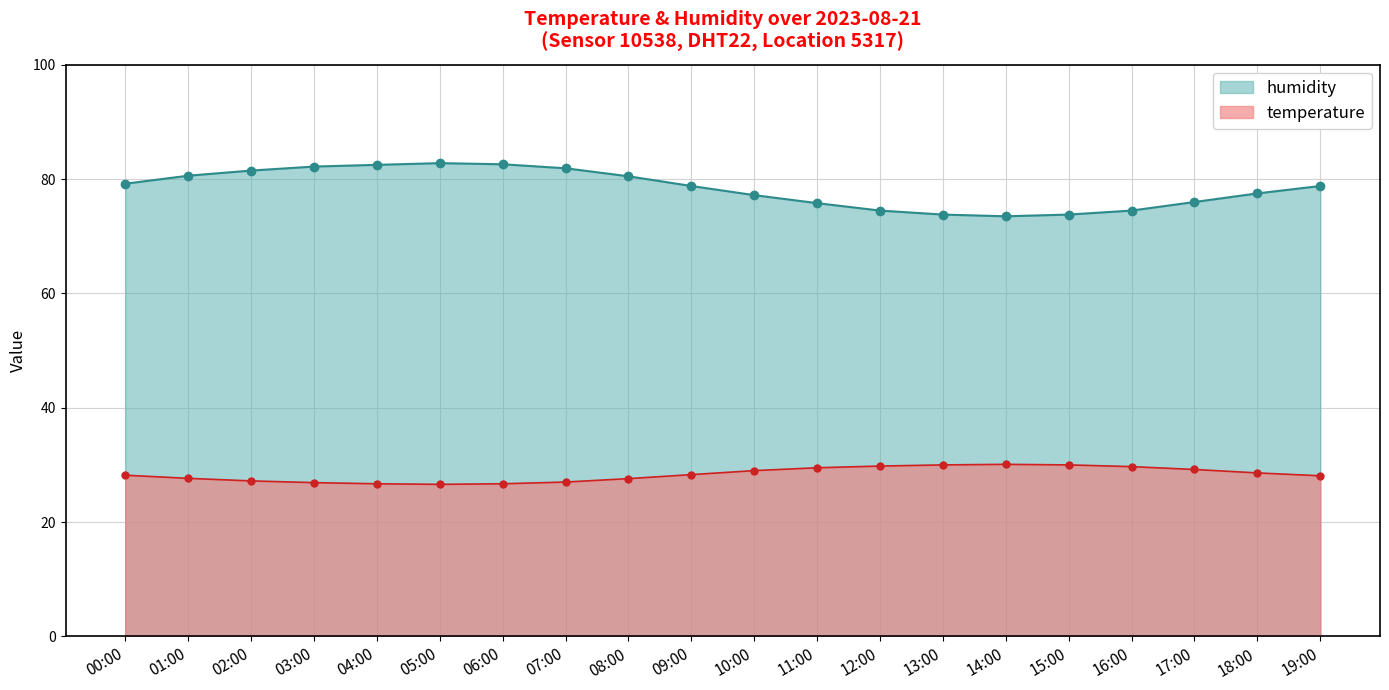

Which series changed the most between 07:30 and 12:00?

humidity